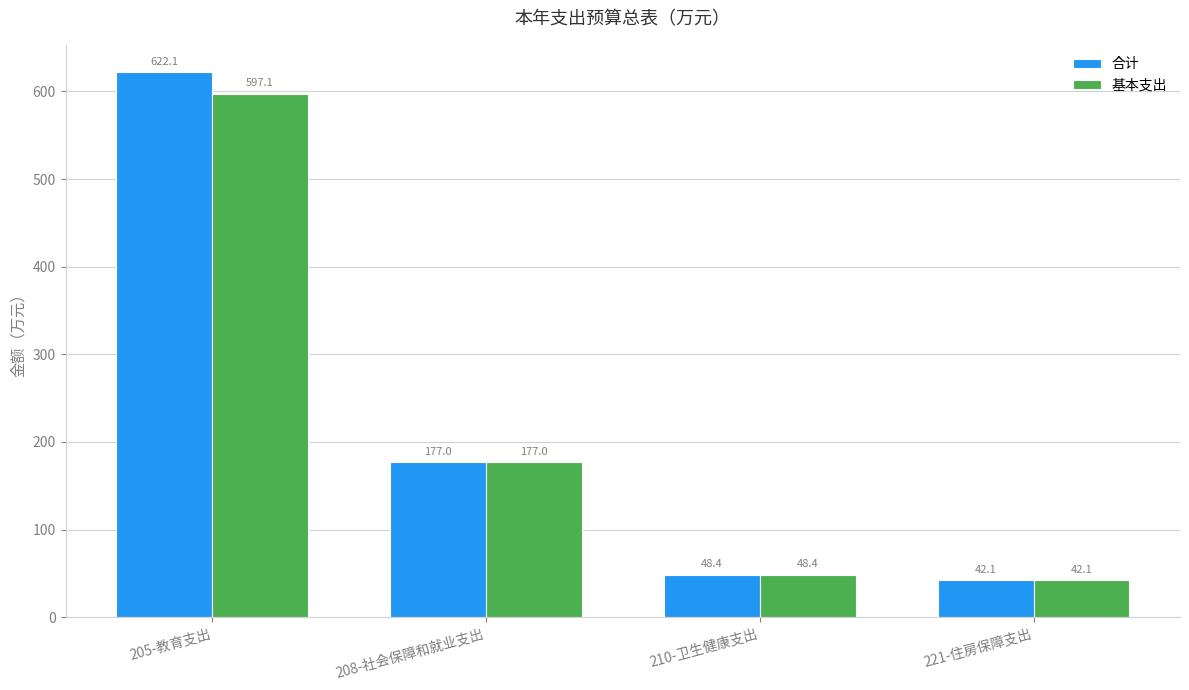

What is the total value across all series at 221-住房保障支出?

84.3